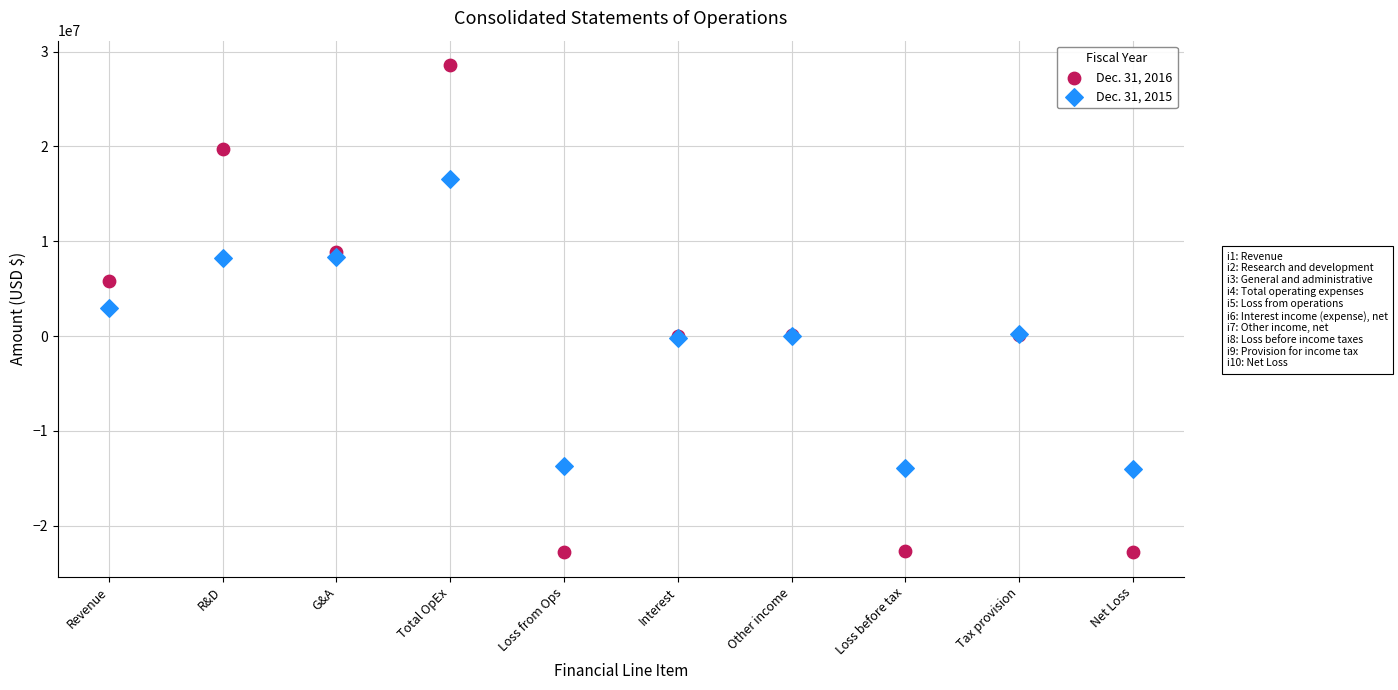

Which series has the largest Y range (max minus min)?

Dec. 31, 2016